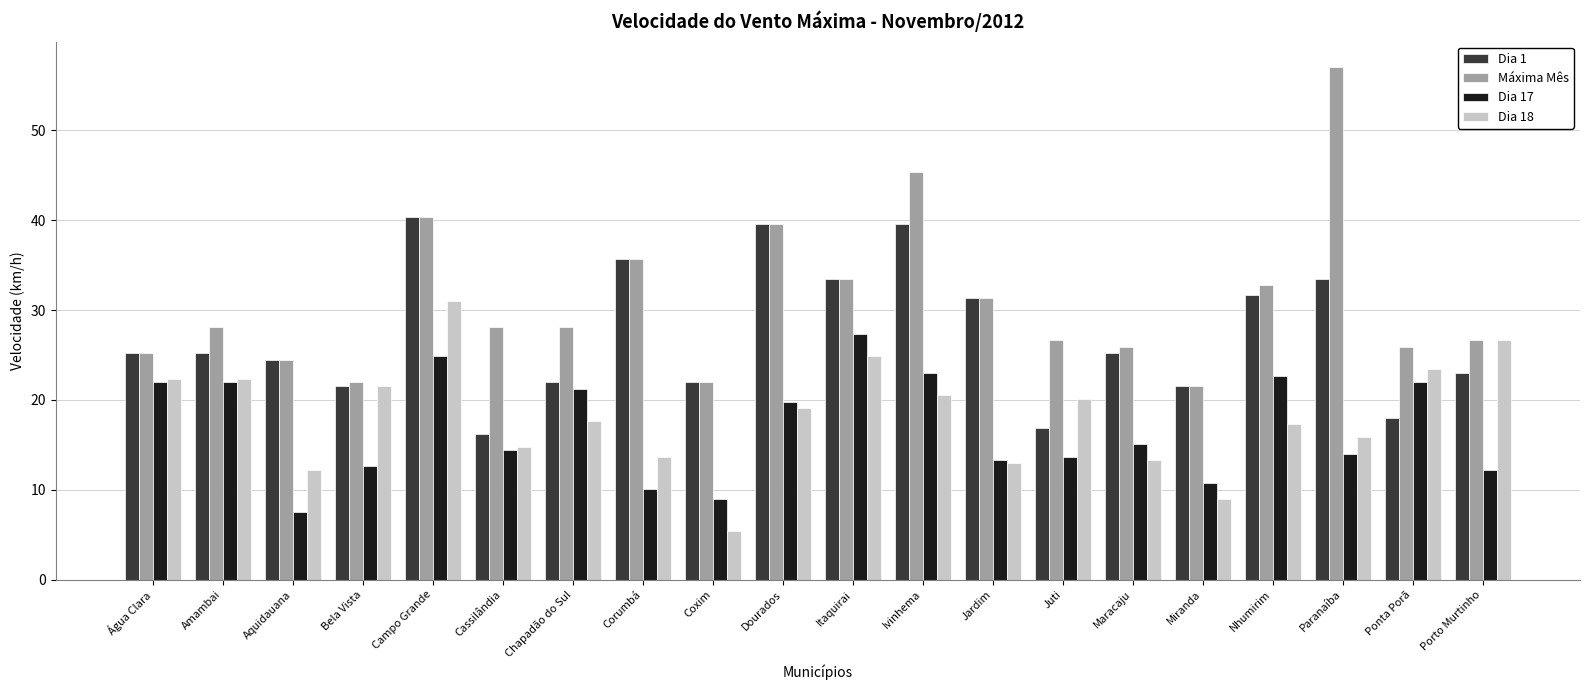

What is the spread (max minus min) of values at Maracaju?

12.6